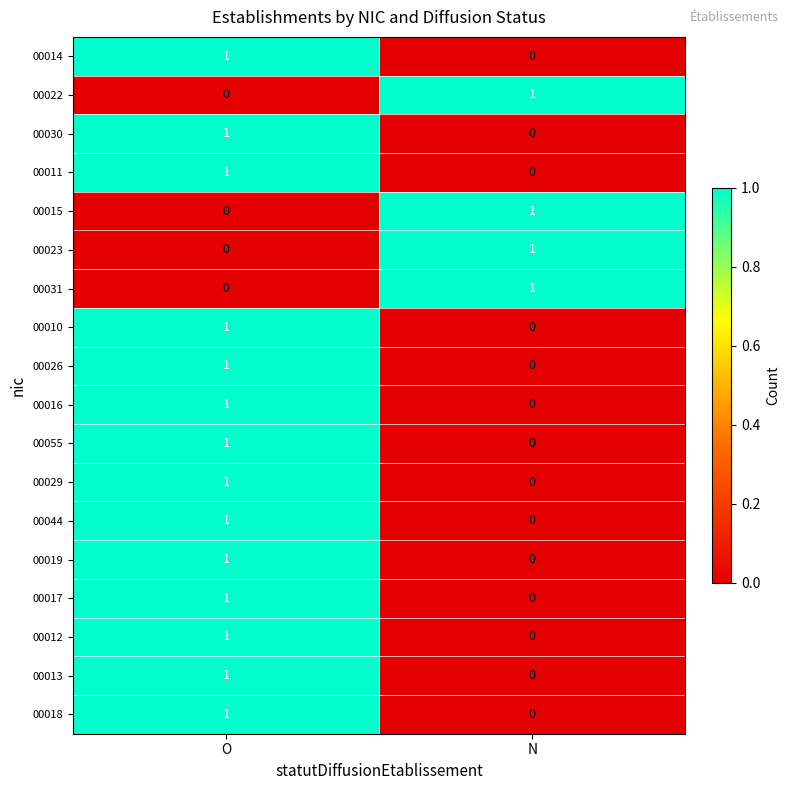

The value of 00055 at N is 0. True or false?

True